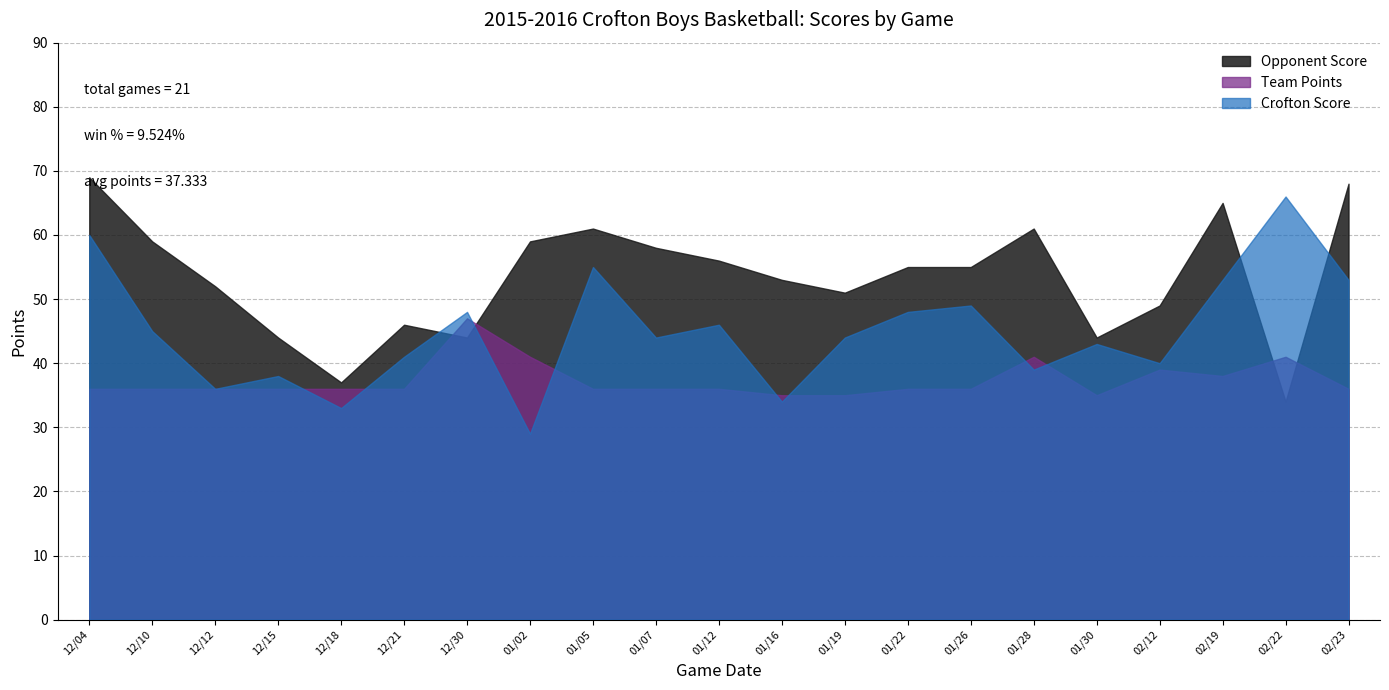

How many categories are shown in the chart?

21